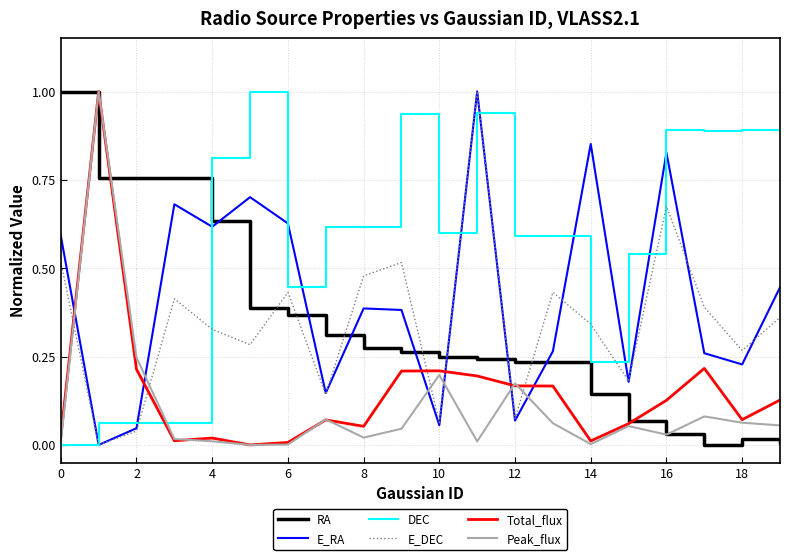

What is the maximum value shown in the chart?

1.0